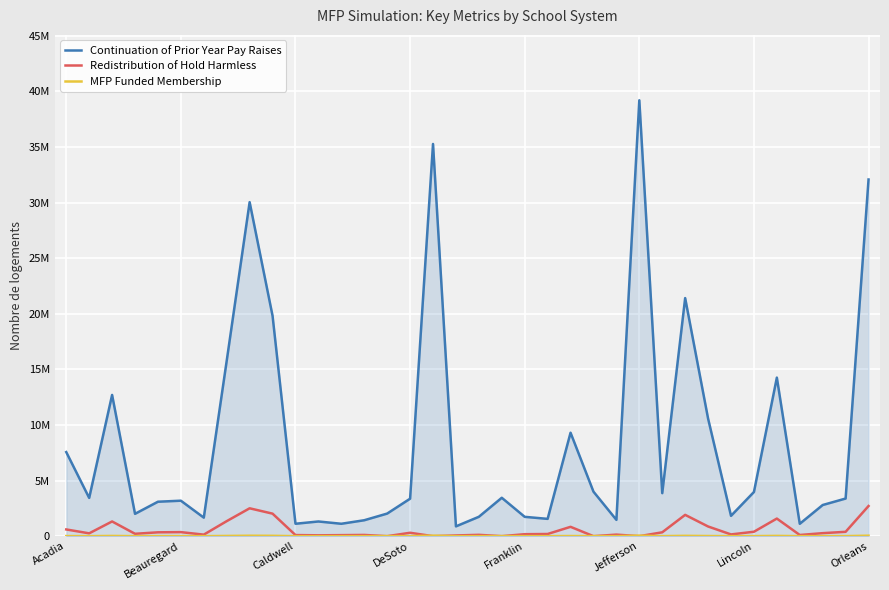

True or false: Redistribution of Hold Harmless and Continuation of Prior Year Pay Raises cross at least once.

False